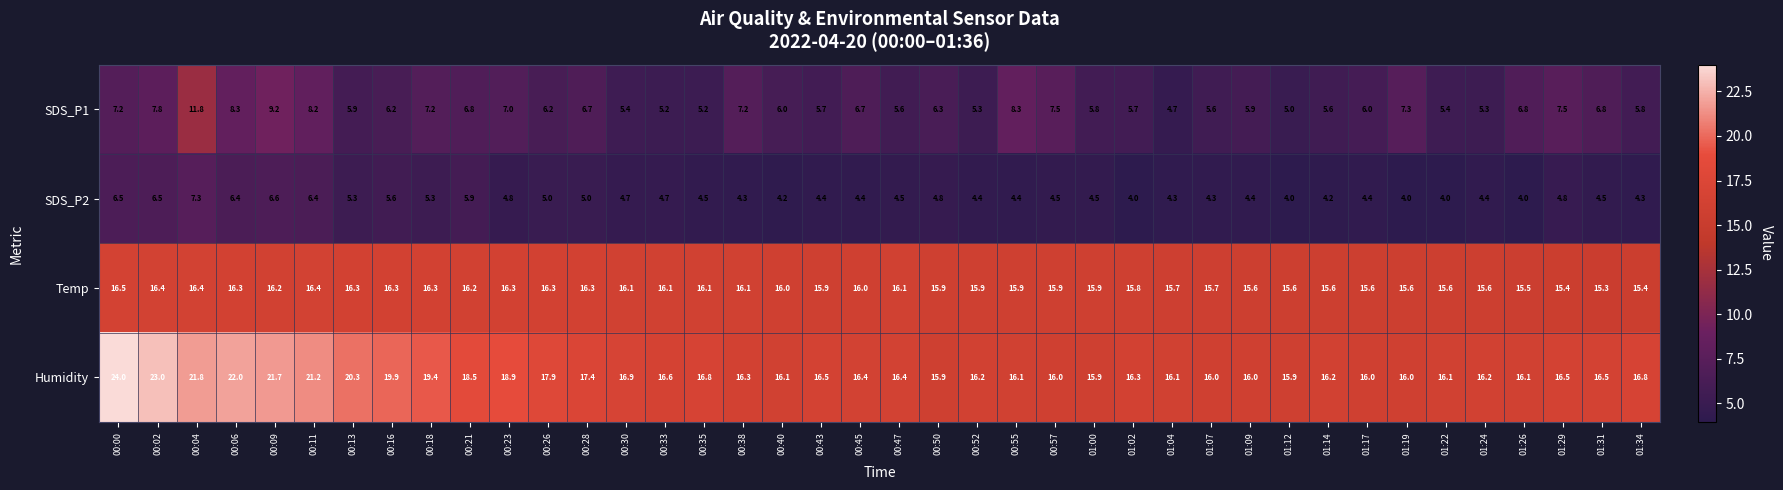

Count the number of data series in this chart.

4